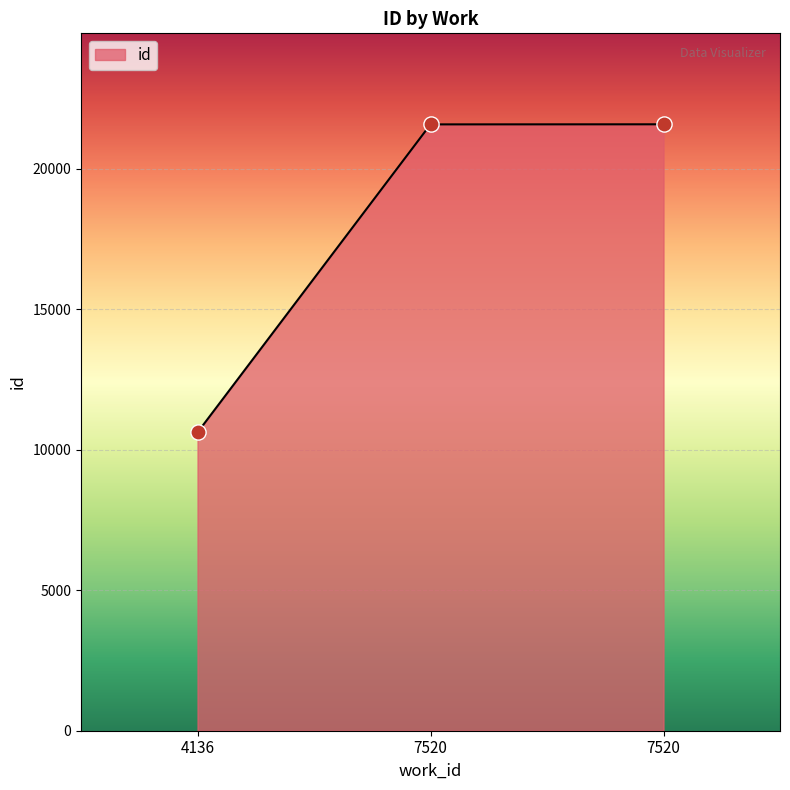

What is the ratio of the value at 4136 to the value at 7520?

0.5